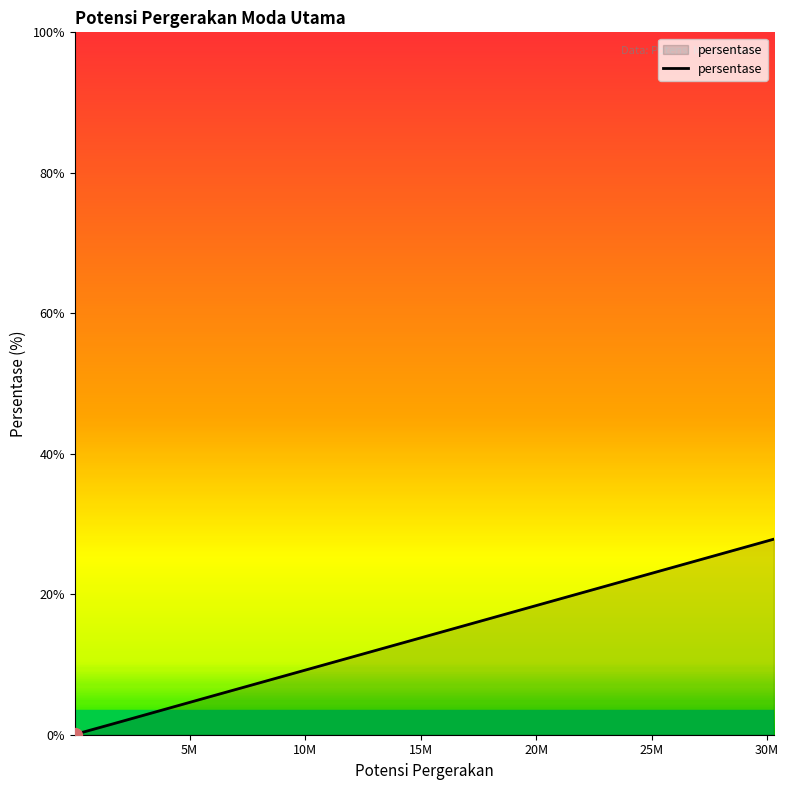

What is the maximum value shown in the chart?

27.8